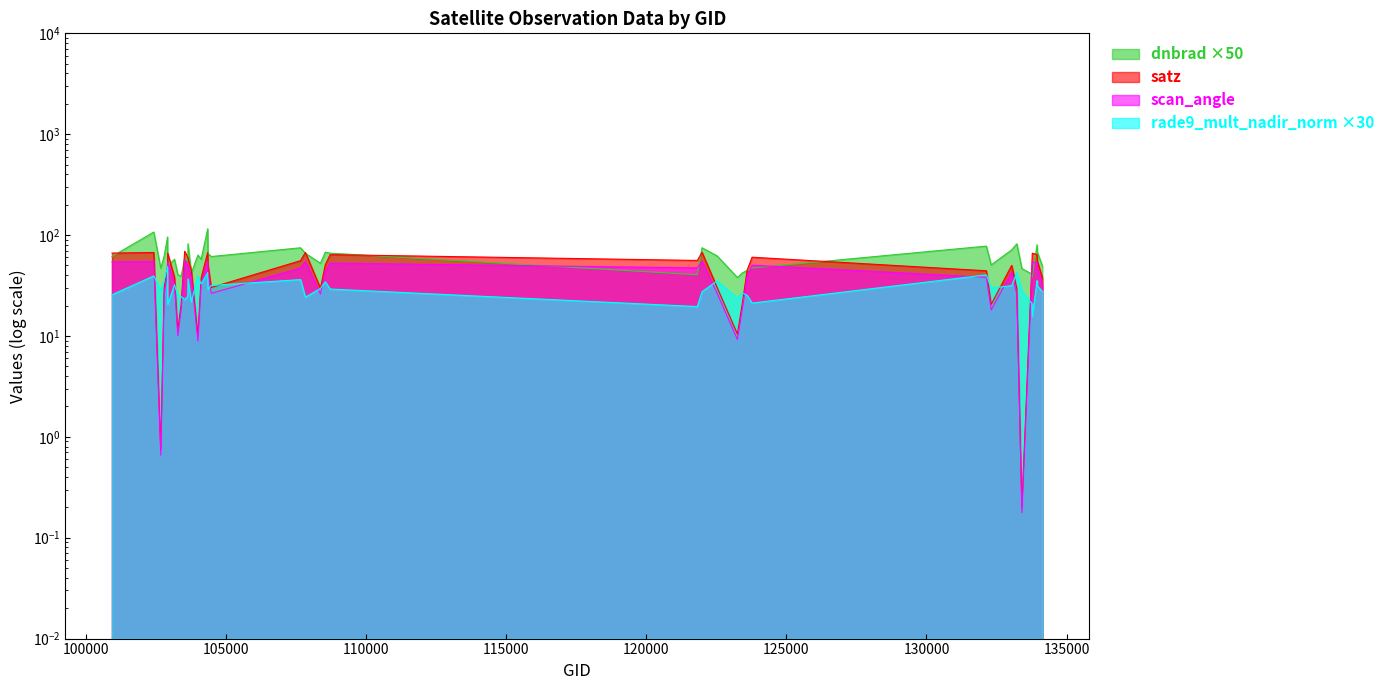

Which series has the largest range (max minus min)?

dnbrad